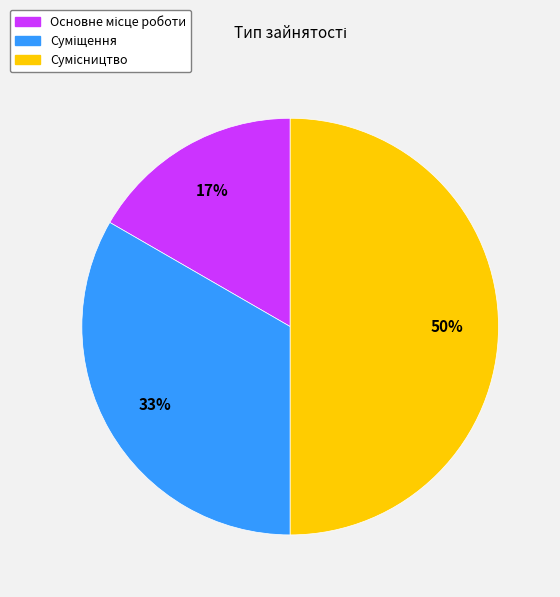

To the nearest percent, what is the average slice percentage?

33%